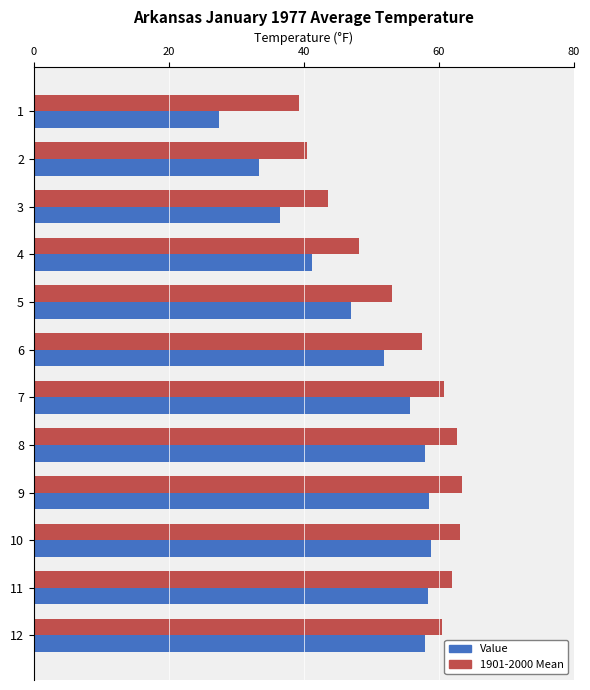

Which series has the largest total across all categories?

1901-2000 Mean